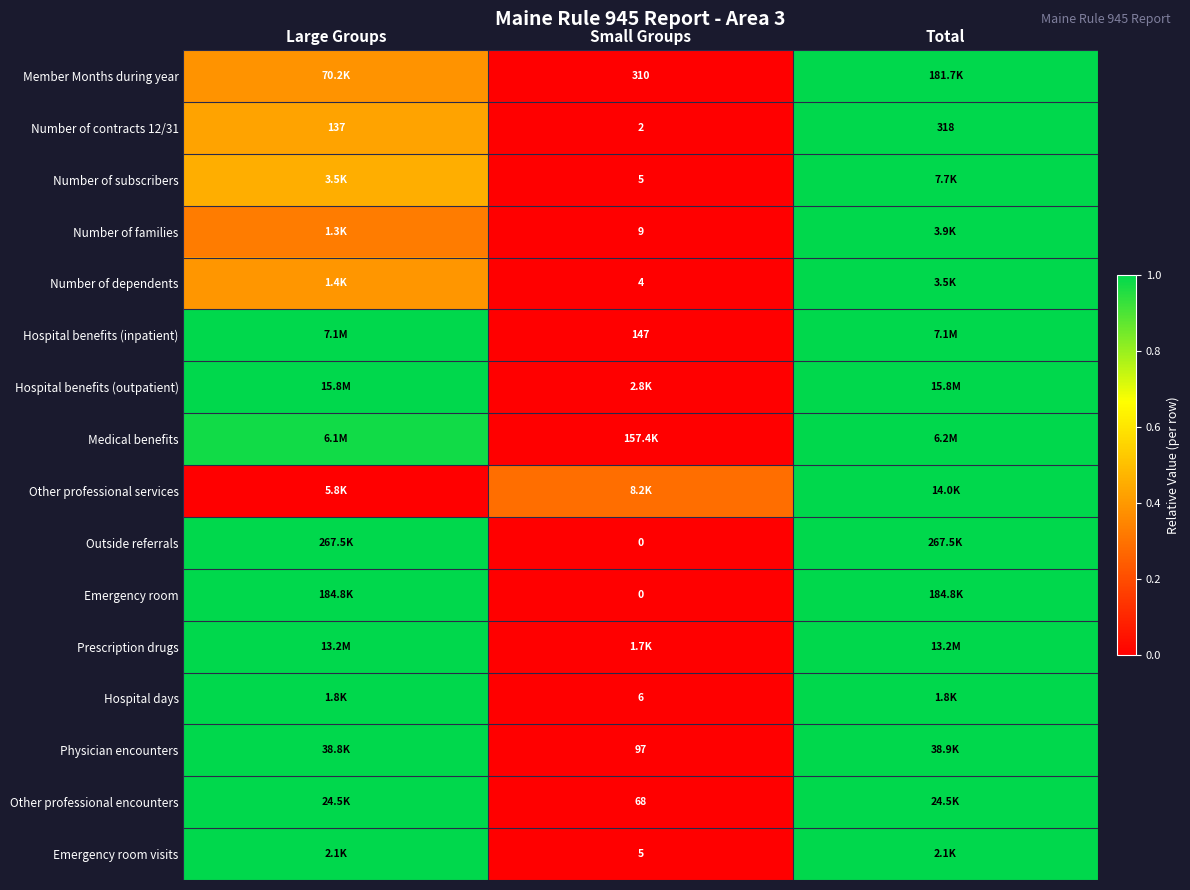

The Member Months during year series shows 0.5 at Small Groups. True or false?

False